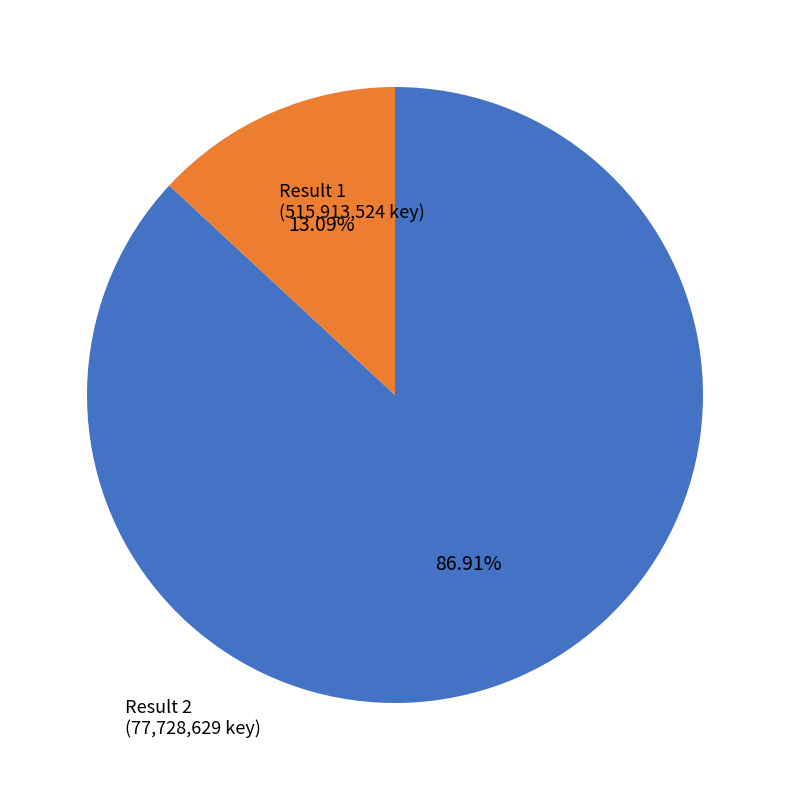

How many slices are in this pie chart?

2